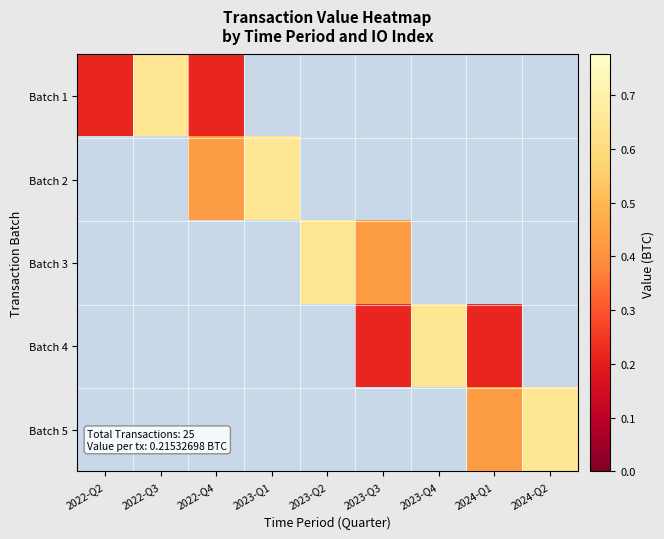

What is the spread (max minus min) of values at 2022-Q4?

0.2